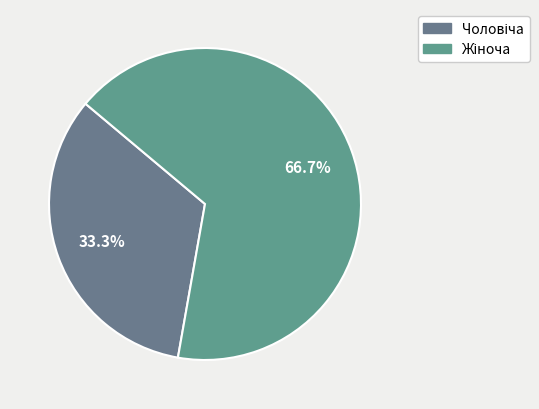

To the nearest percent, what portion does Чоловіча represent?

33%